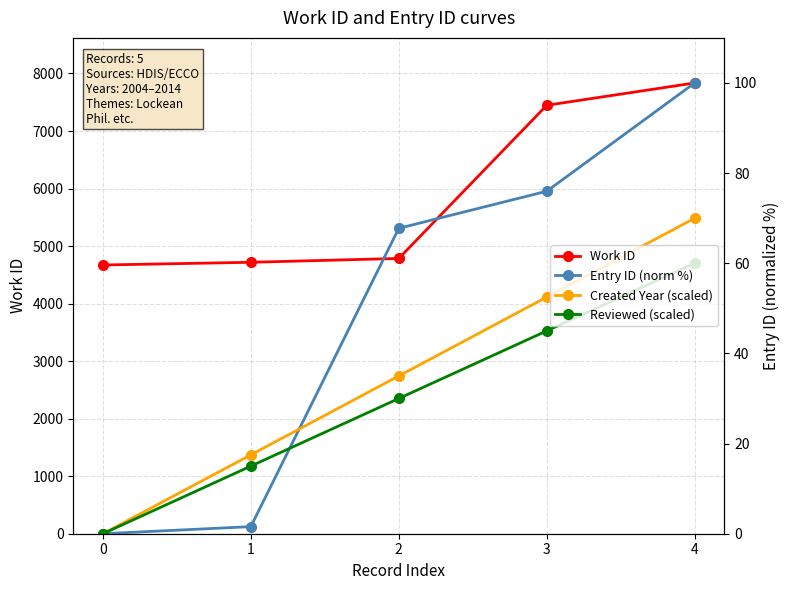

What is the value of the Work ID point at the 1st from the left?

4671.0